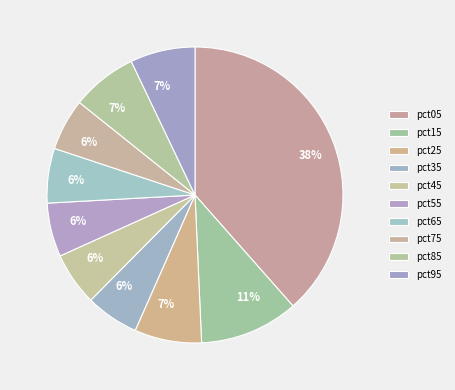

Count the number of slices in the pie.

10